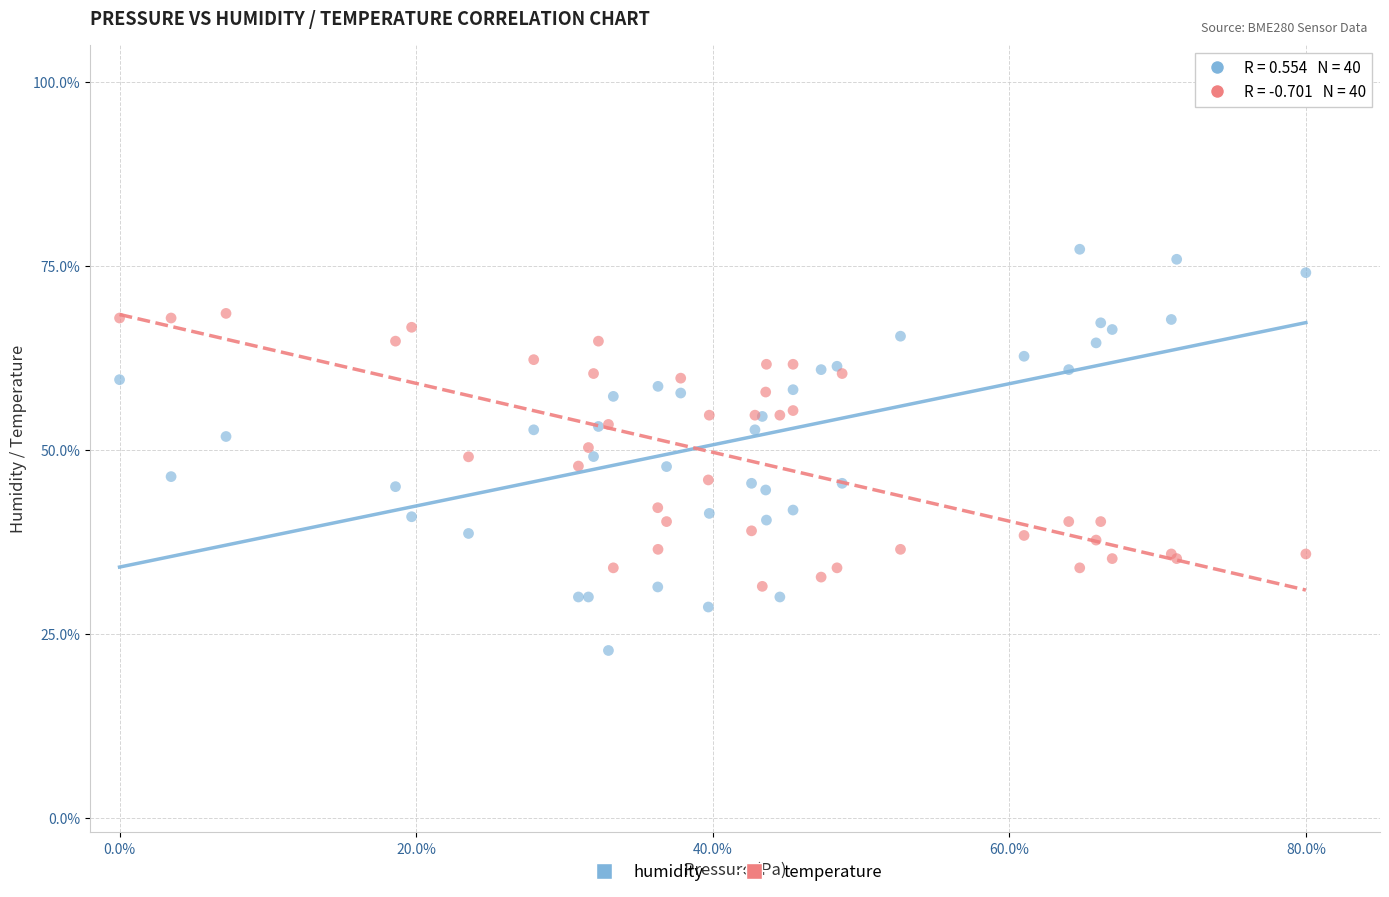

Which series has the widest spread of Y values?

humidity